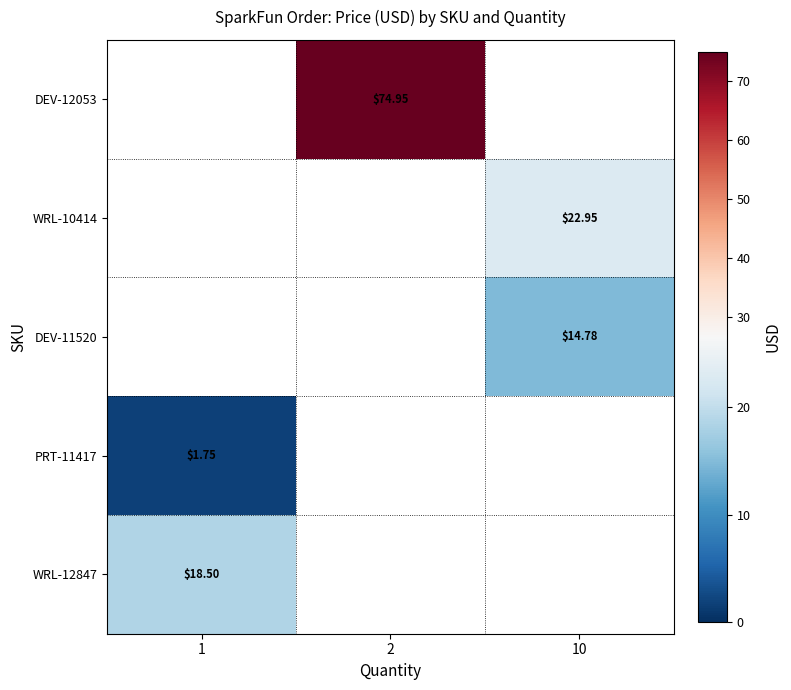

How many values in row_0 are above zero?

1